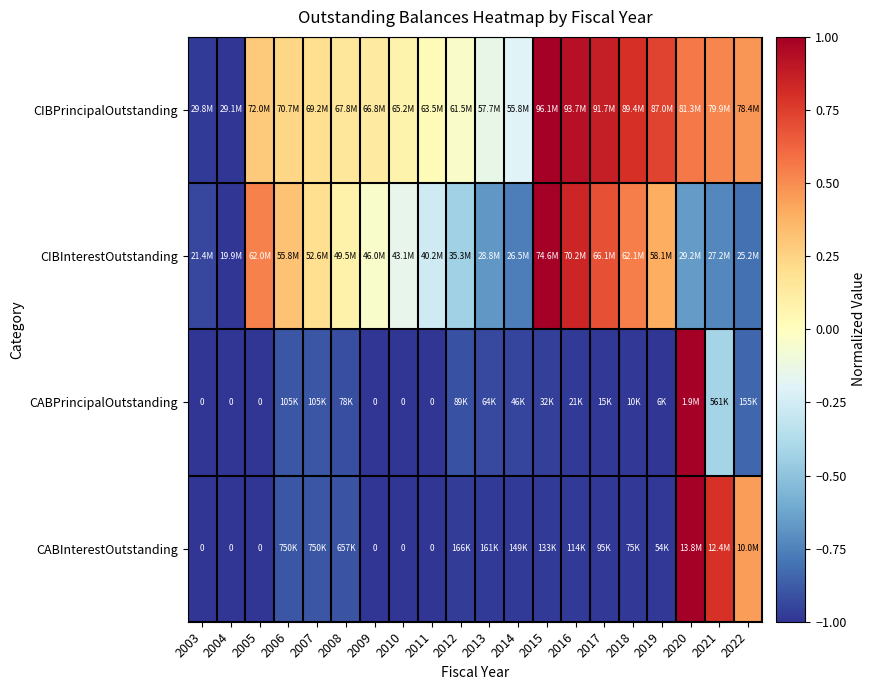

Which category has the lowest value across all series?

2004